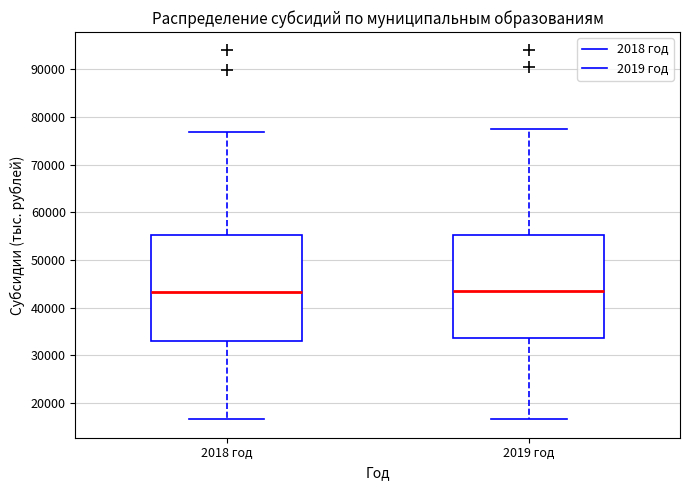

Reading left to right, read every box against the y-axis: the position of its median line, the range the box covers, and the ends of its whiskers. The values are not printed on the chart, so give them approximately, as read against the axis.

2018 год: median 43000, box 33000 to 55000, whiskers 17000 to 77000
2019 год: median 44000, box 34000 to 55000, whiskers 17000 to 77000